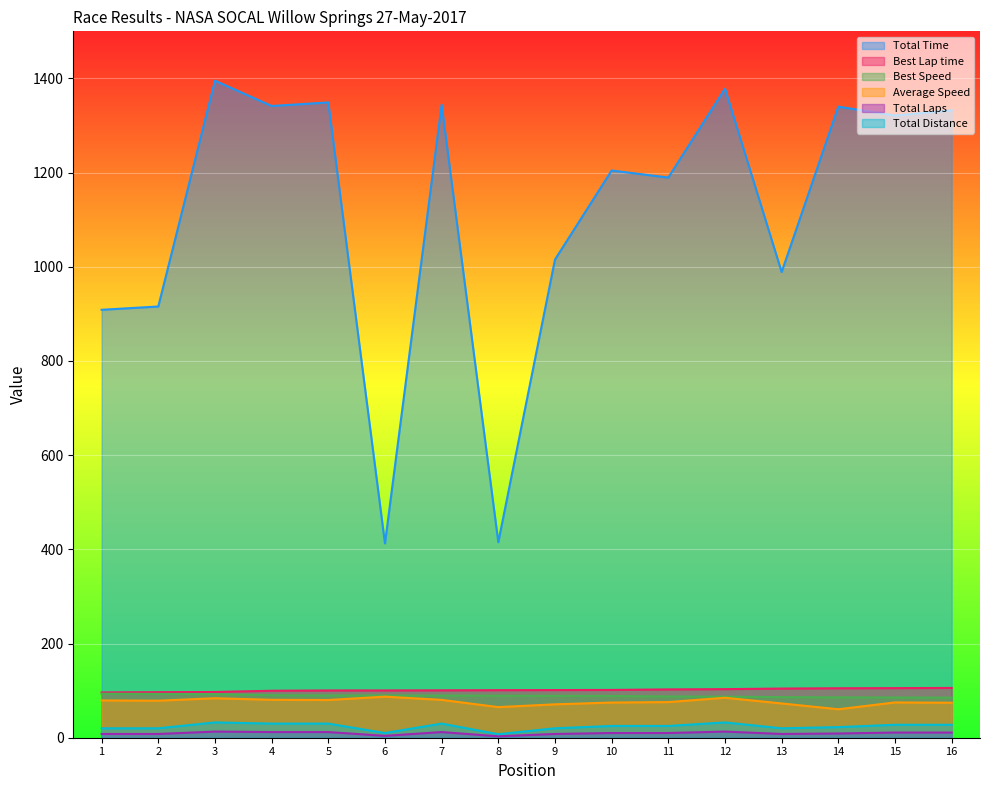

Does the chart display data point markers on the line(s)?

No